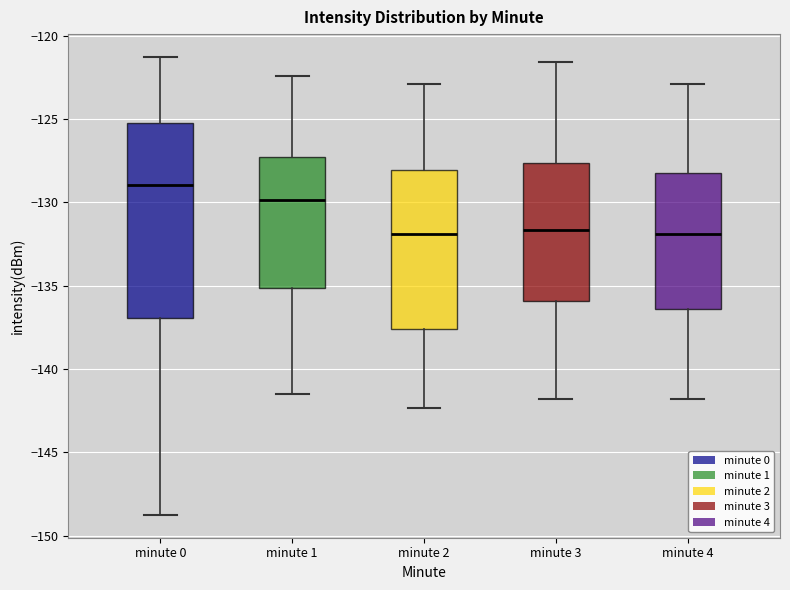

Where is the lower edge of the box for minute 0 on the y-axis? The values are not printed on the chart, so give them approximately, as read against the axis.

-137.0